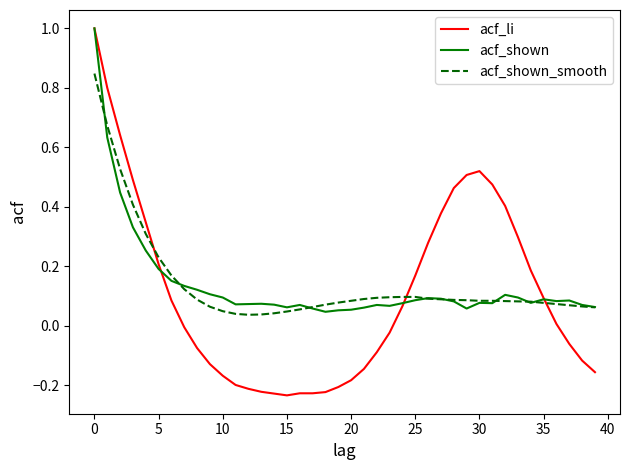

True or false: acf_shown and acf_shown_smooth cross at least once.

True